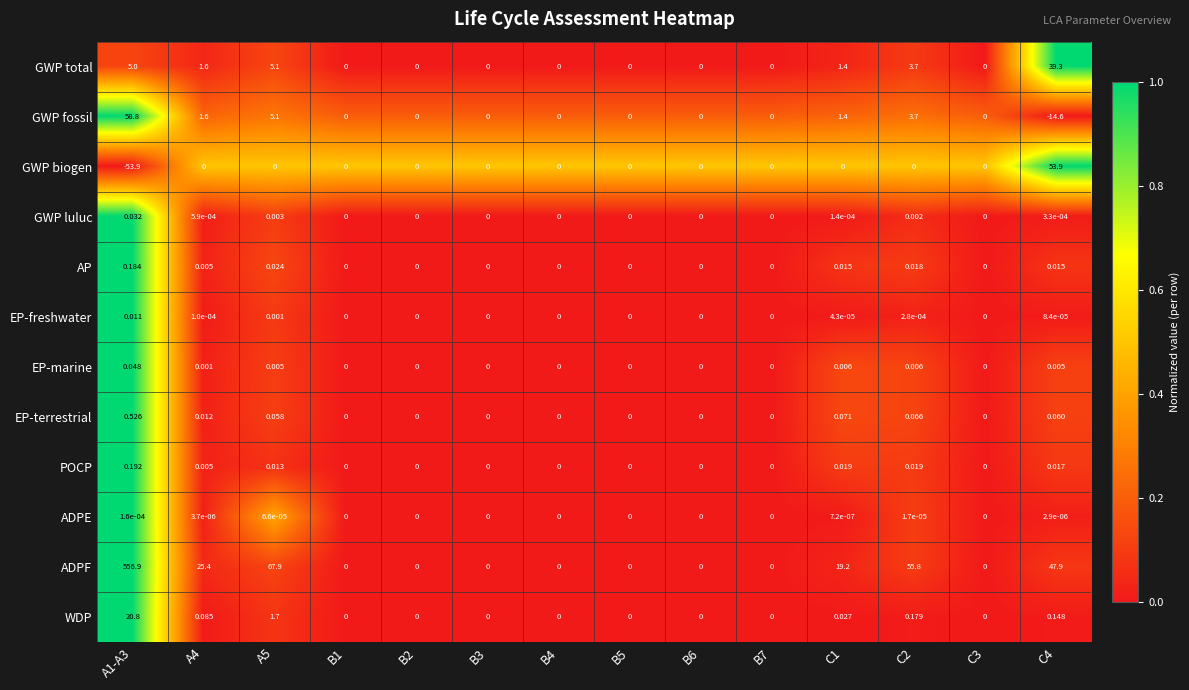

Between C2 and C3, which series saw the biggest shift?

ADPF